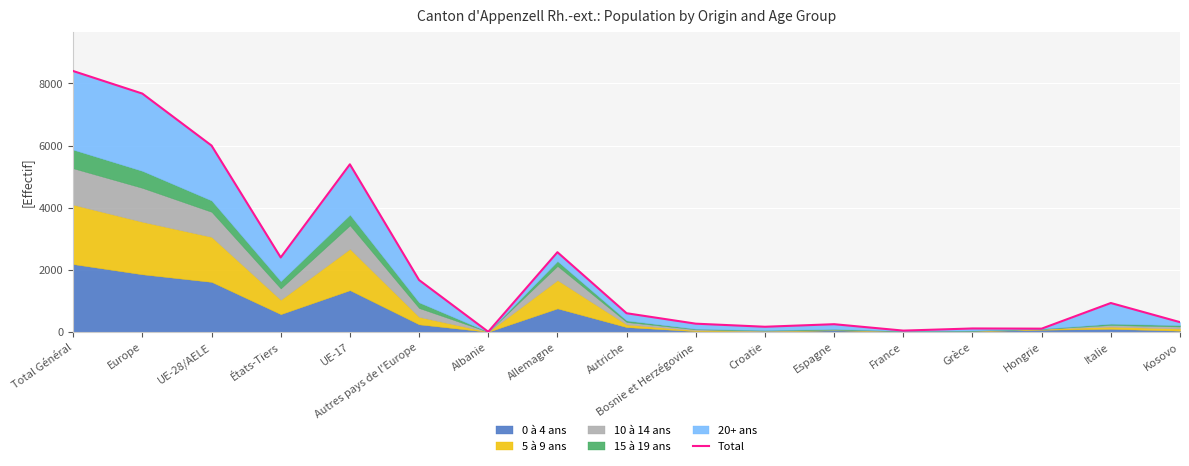

What is the label of the 15th point from the right?

UE-28/AELE